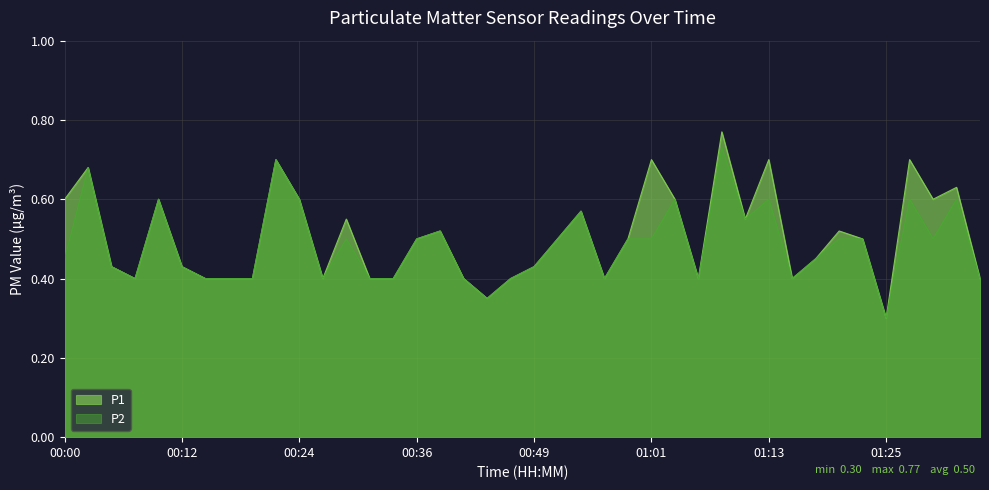

What is the difference between the second highest and second lowest values in the P2 series?

0.3